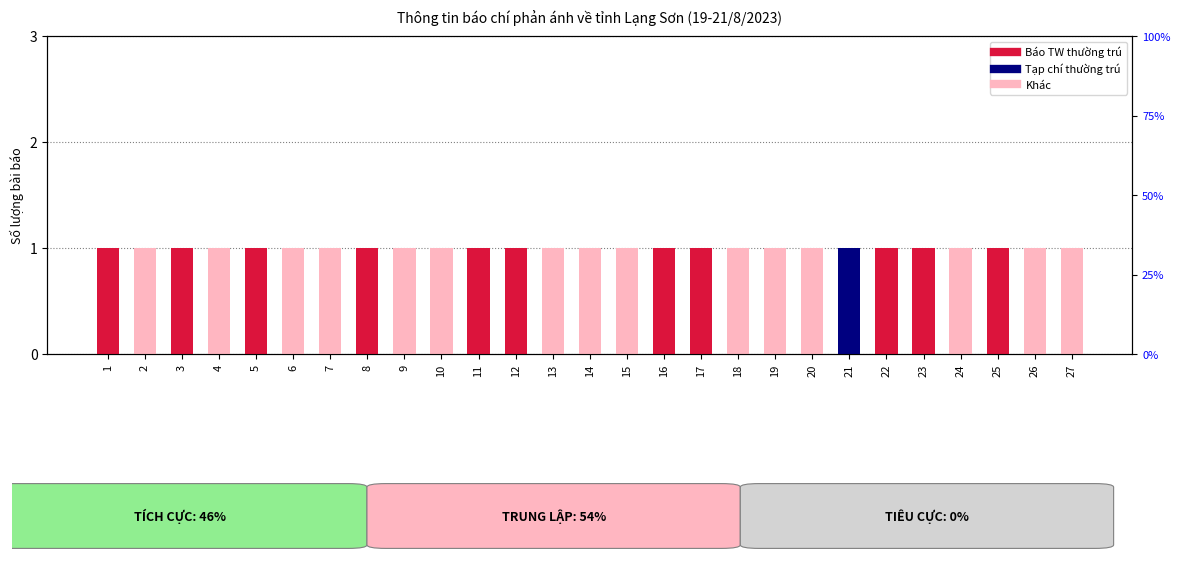

Is it true that Tạp chí thường trú equals 0 at 18?

True